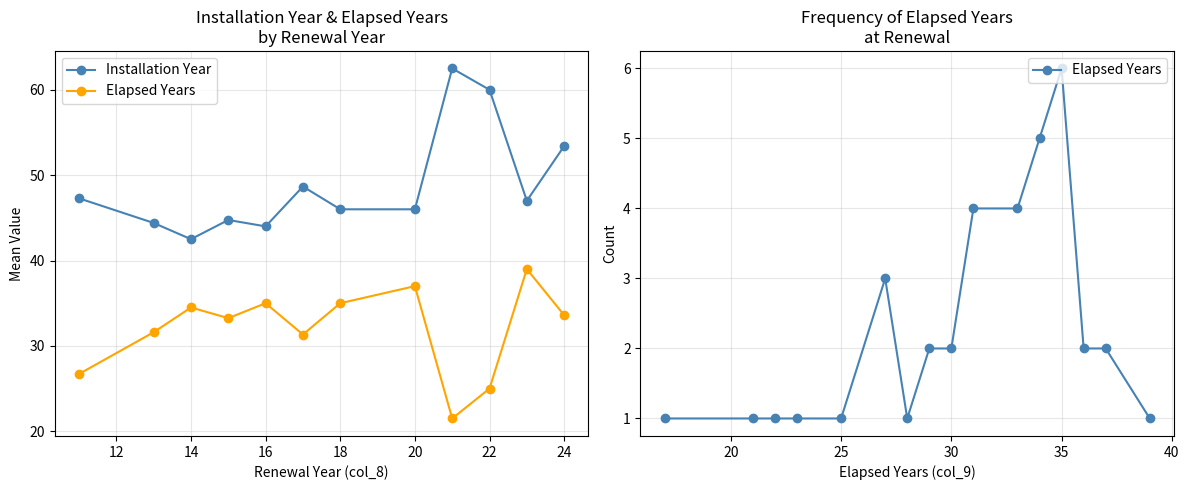

Which series has the largest total across all categories?

Installation Year